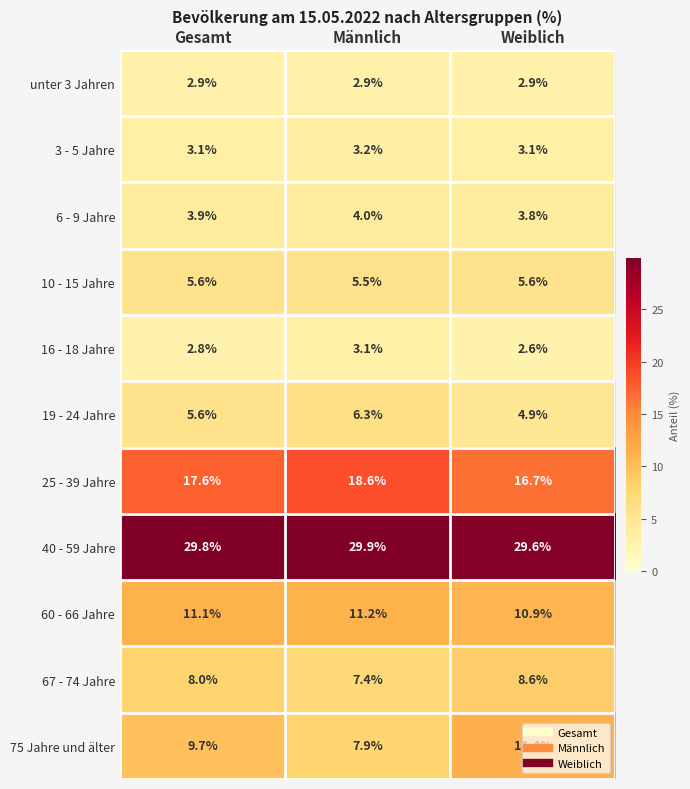

Which series has the largest total across all categories?

40 - 59 Jahre